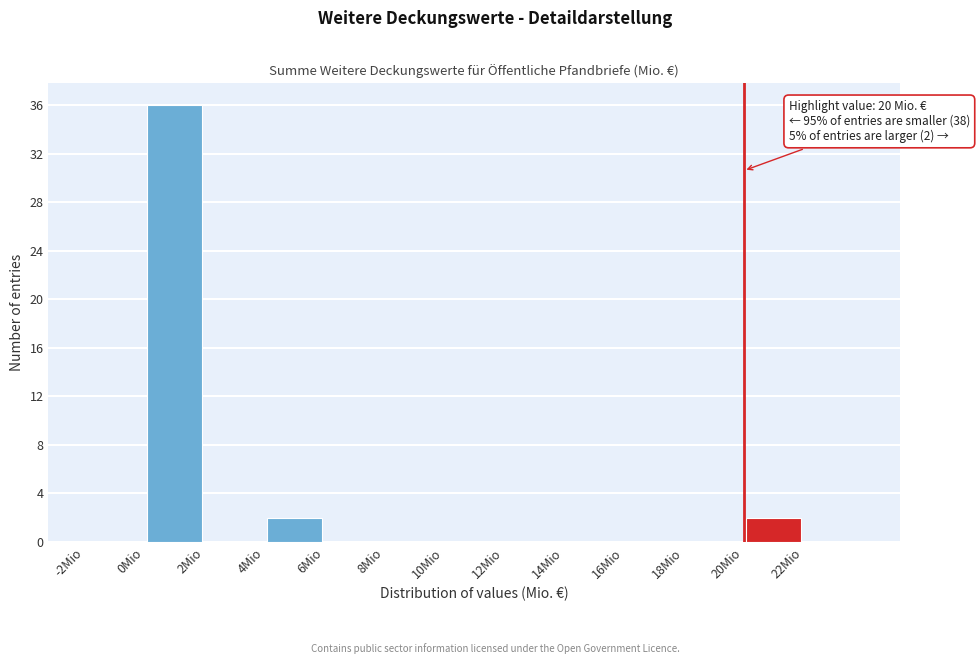

Which range on the x-axis has the tallest bar?

0 to 2